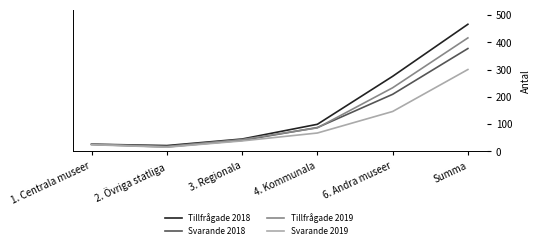

Rank the series by their maximum value, from highest to lowest.

Tillfrågade 2018, Tillfrågade 2019, Svarande 2018, Svarande 2019